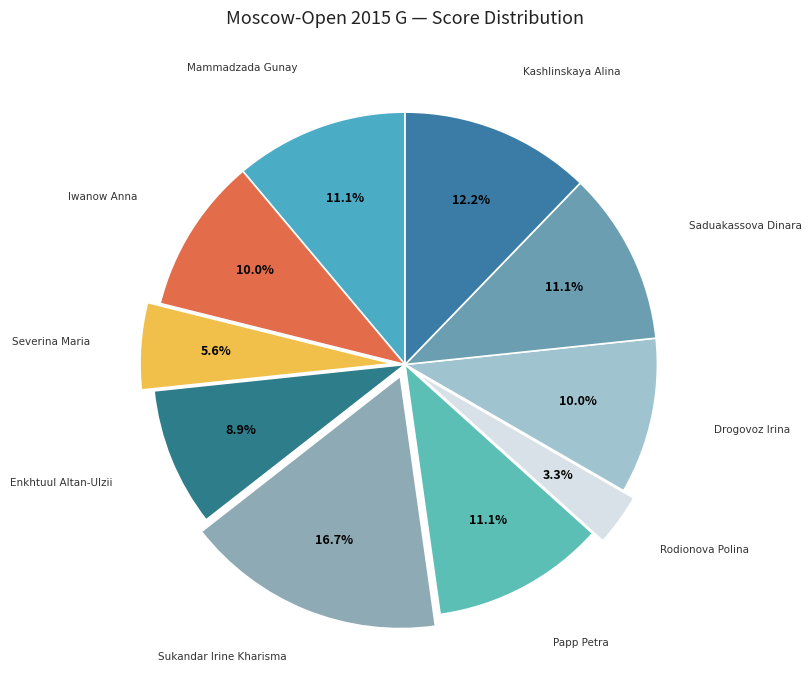

Which category has the biggest portion of the pie?

Sukandar Irine Kharisma